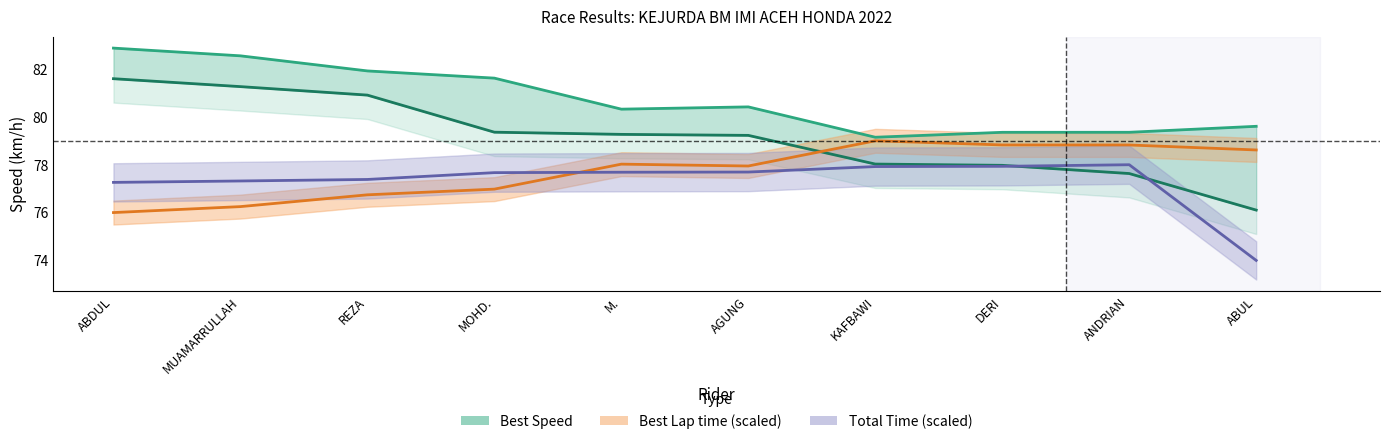

What is the label of the 10th point from the left?

ABUL